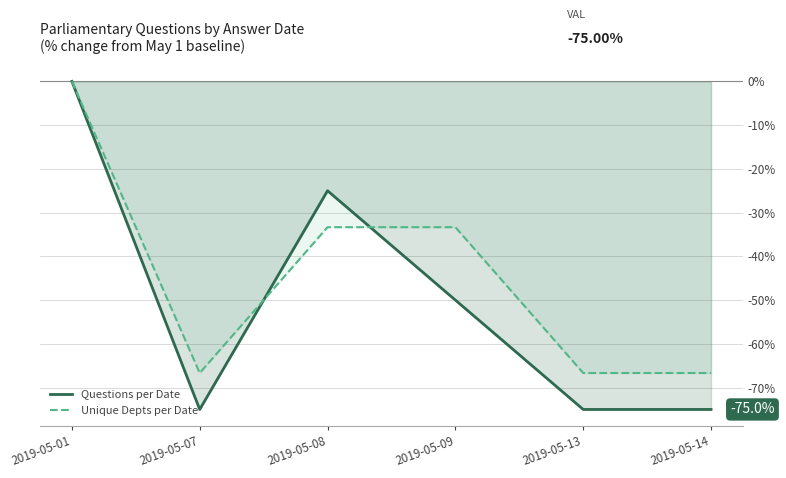

Rank the series by their average value, from highest to lowest.

Unique Depts per Date, Questions per Date